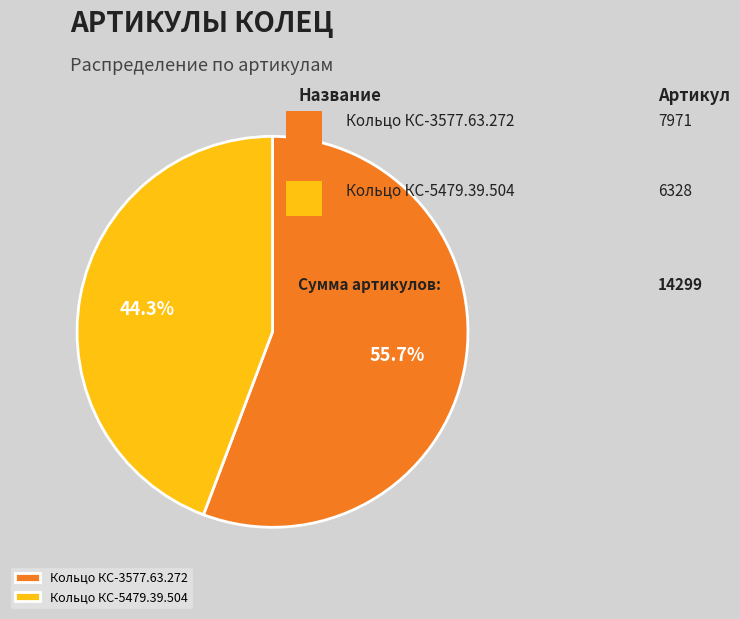

What percentage is NOT represented by Кольцо КС-3577.63.272?

44.3%